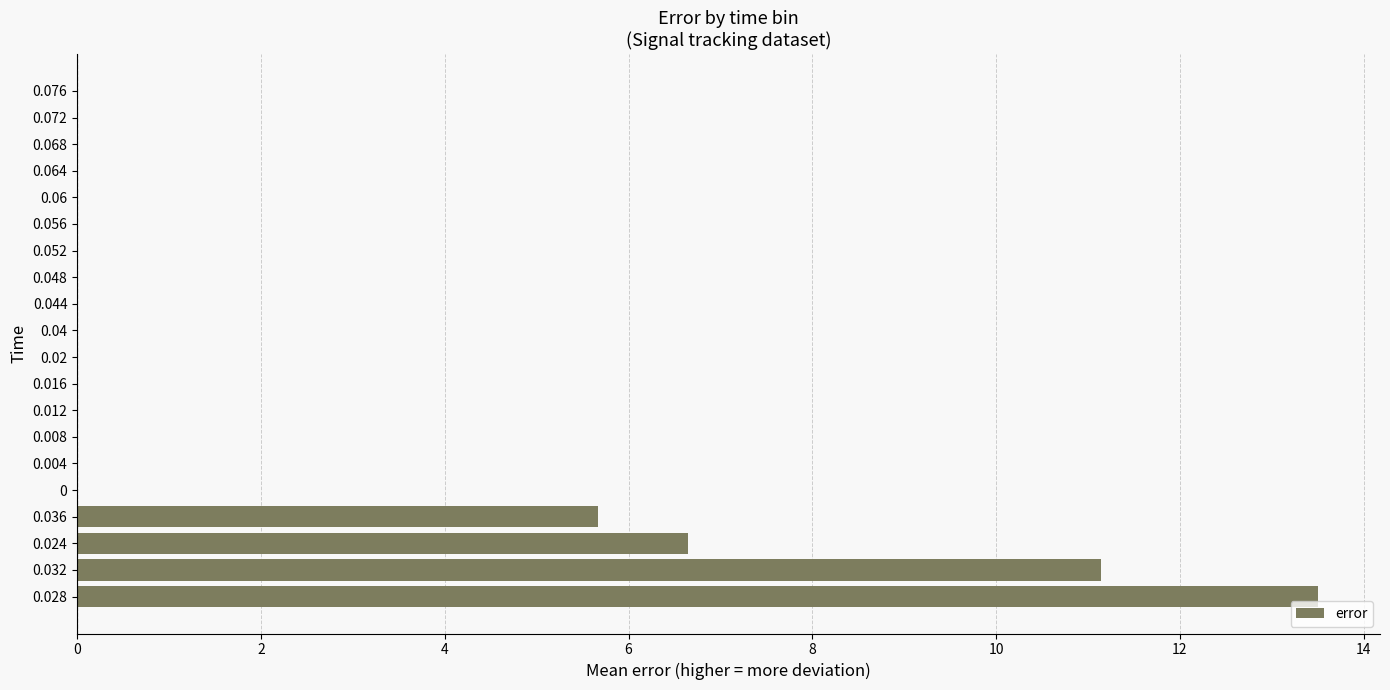

What is the sum of all values?

37.0